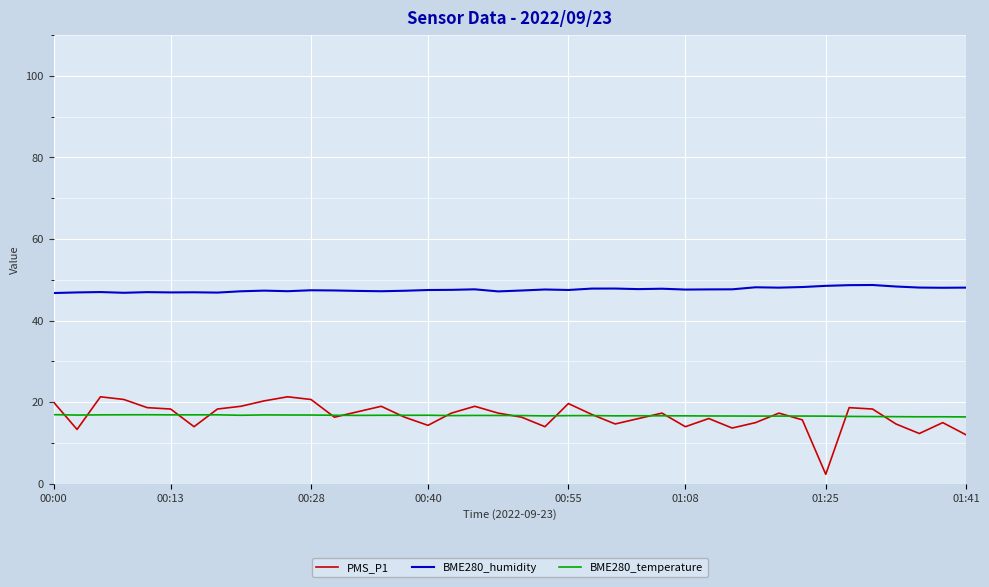

What is the minimum value for BME280_humidity?

46.8